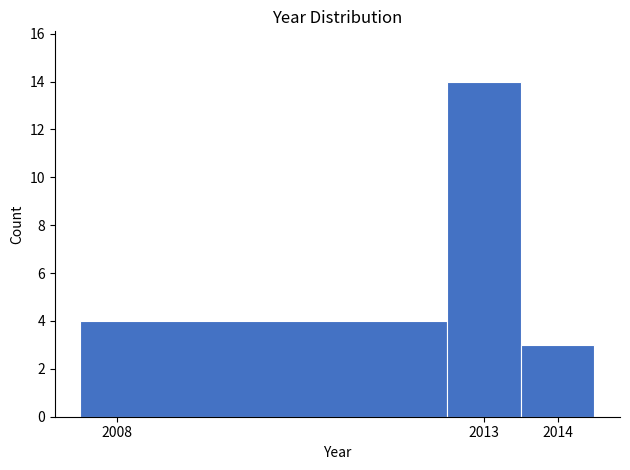

Reading left to right, transcribe this chart: for each bar, give the range it covers on the x-axis and its height. The values are not printed on the chart, so give them approximately, as read against the axis.

2007.5 to 2012.5: 4
2012.5 to 2013.5: 14
2013.5 to 2014.5: 3